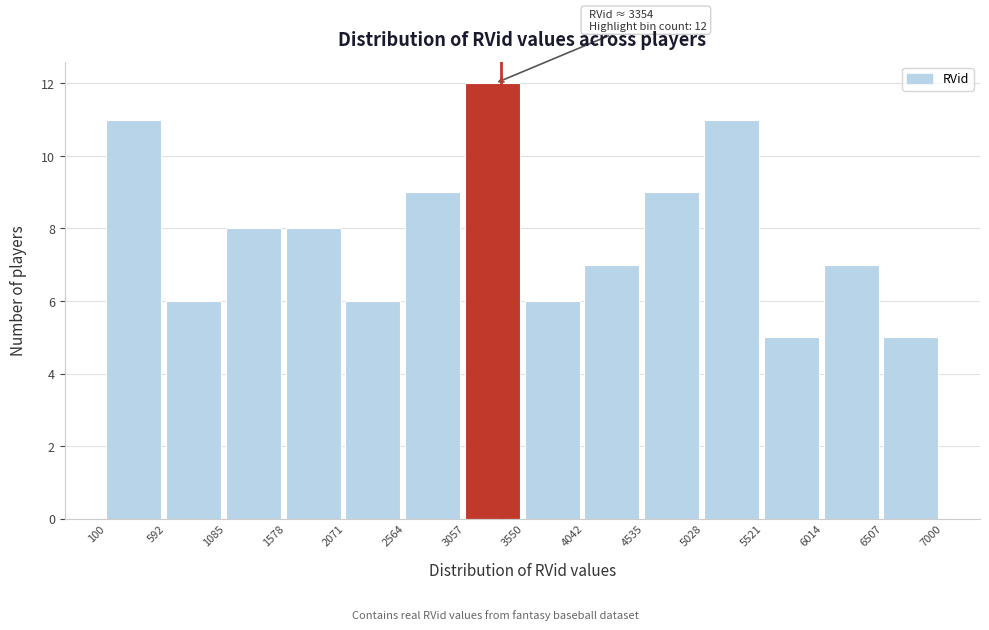

Over which range of the x-axis is the bar tallest?

3057 to 3550